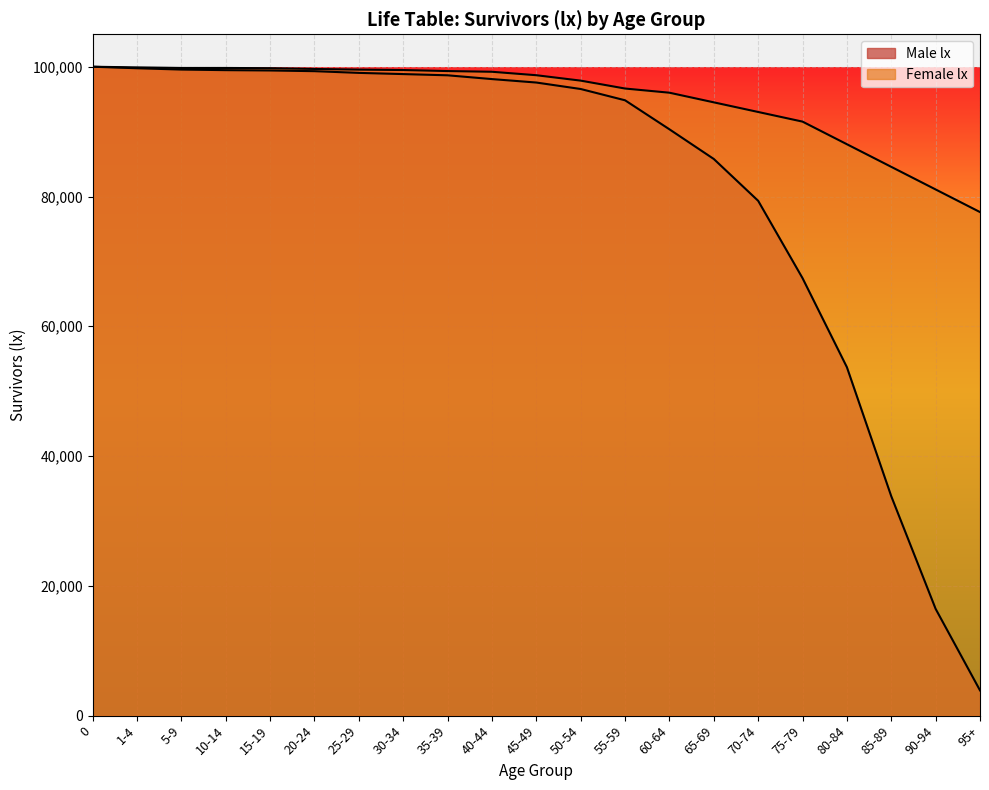

What is the difference between the Male lx values at 30-34 and 85-89?

65060